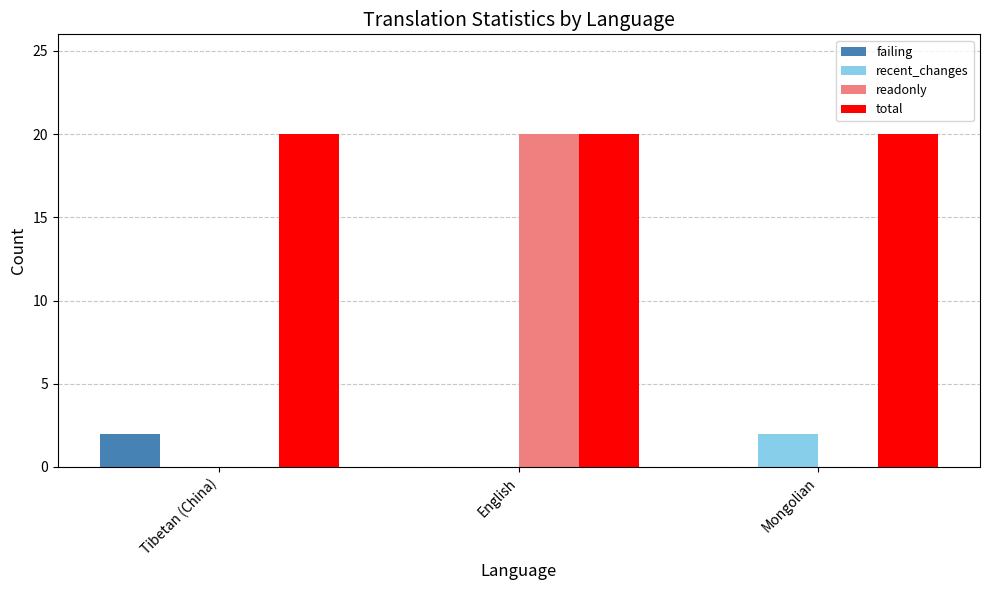

Reading left to right, list all the values displayed in this chart.

failing: Tibetan (China)=2	English=0	Mongolian=0
recent_changes: Tibetan (China)=0	English=0	Mongolian=2
readonly: Tibetan (China)=0	English=20	Mongolian=0
total: Tibetan (China)=20	English=20	Mongolian=20